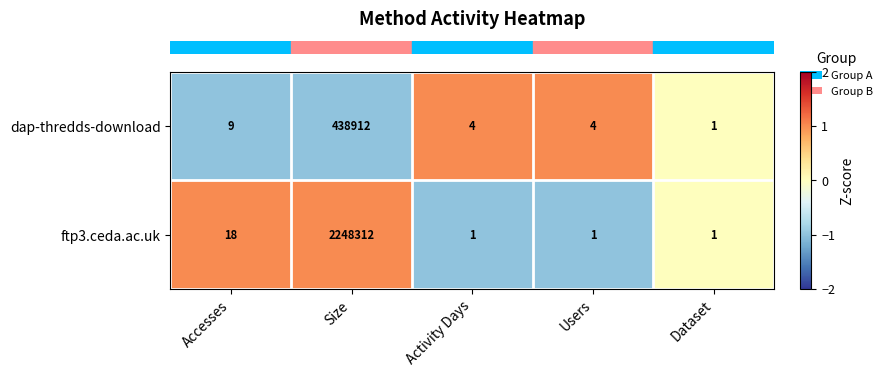

Reading left to right, transcribe all the data shown in this chart.

dap-thredds-download: 9	438912	4	4	1
ftp3.ceda.ac.uk: 18	2248312	1	1	1